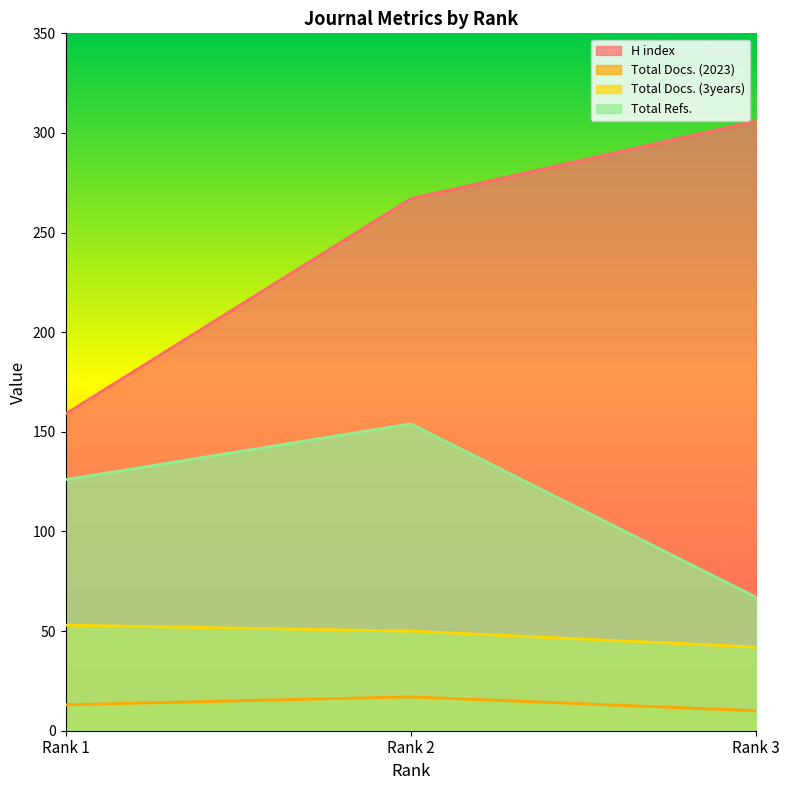

Reading left to right, what are all the values shown in this chart?

H index: 159	267	306
Total Docs. (2023): 13	17	10
Total Docs. (3years): 53	50	42
Total Refs.: 126	154	67